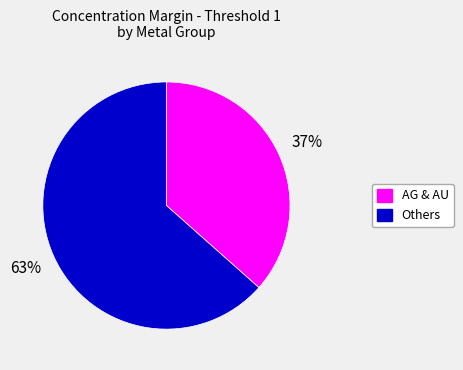

How many segments does this pie chart have?

2